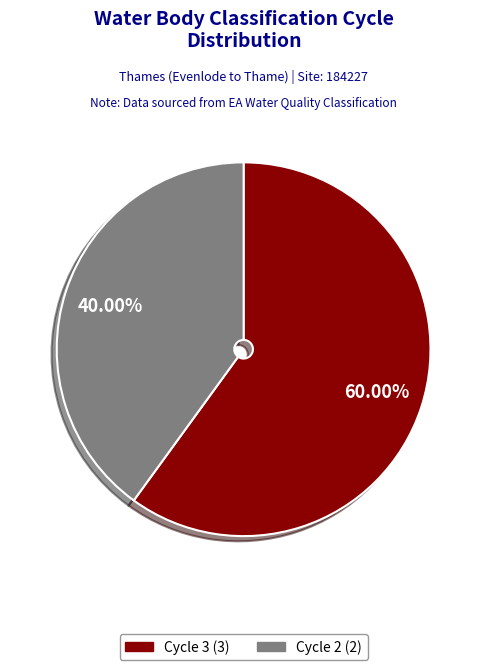

Is there a majority slice in this chart?

Yes